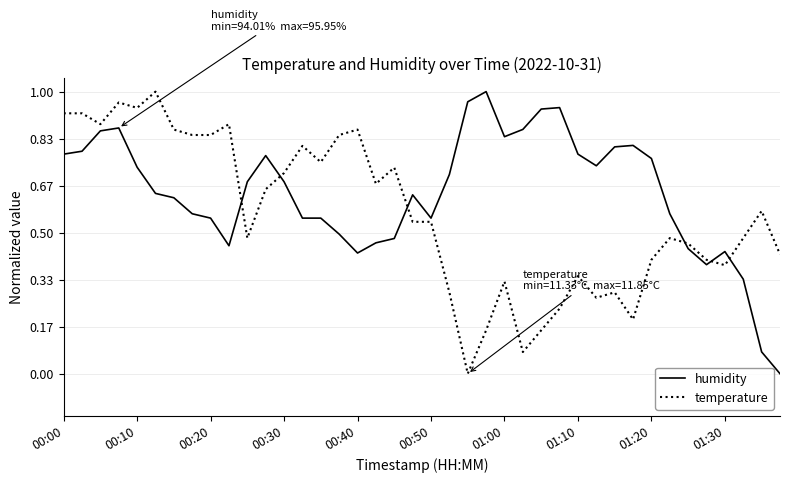

True or false: humidity and temperature cross at least once.

True